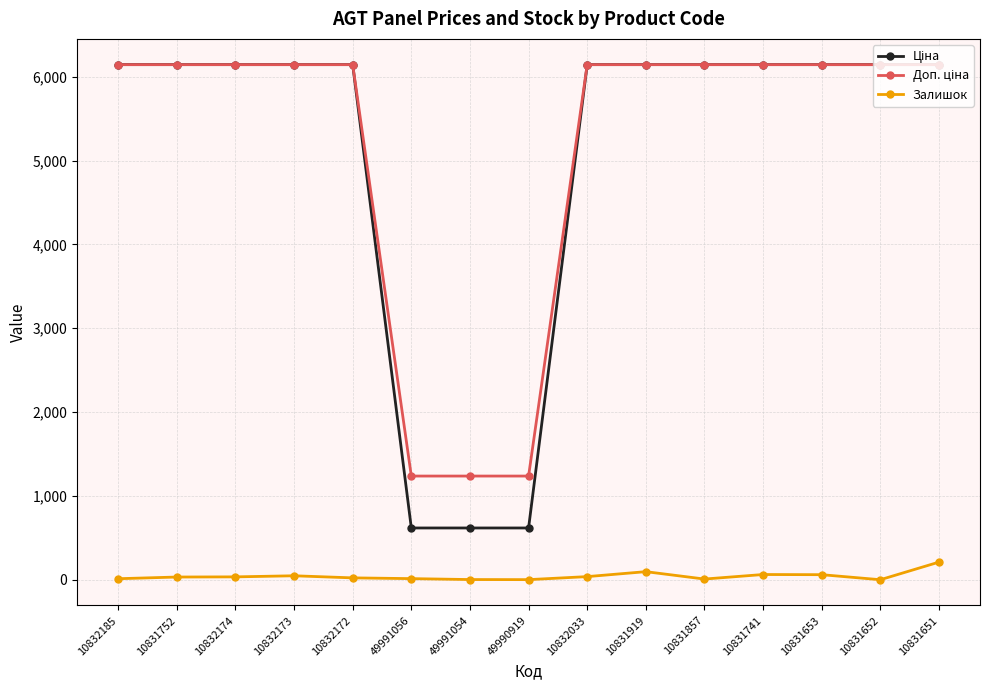

At how many categories does at least one series exceed 1554?

12